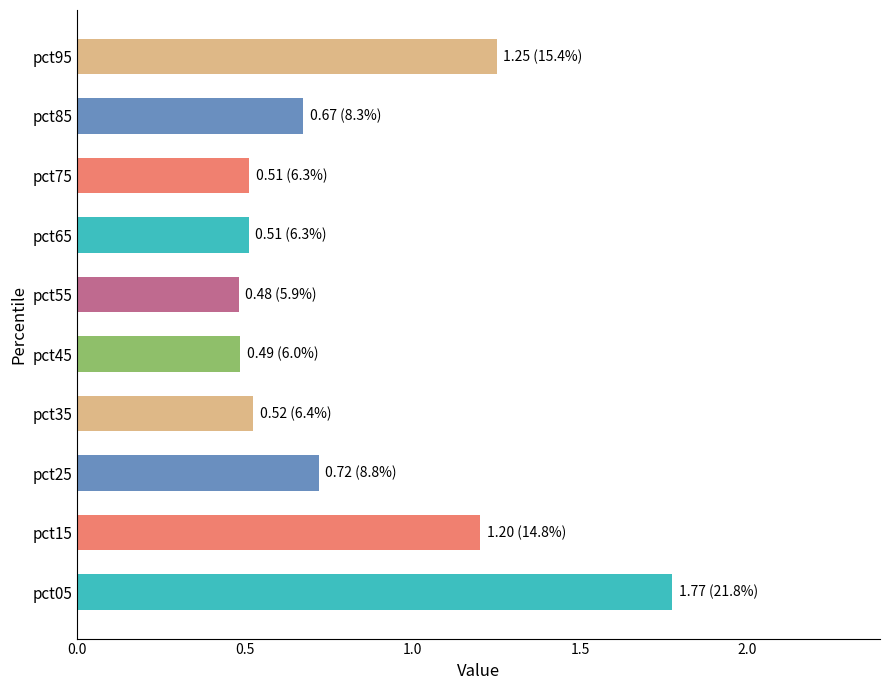

The value at pct75 is 0.9. True or false?

False